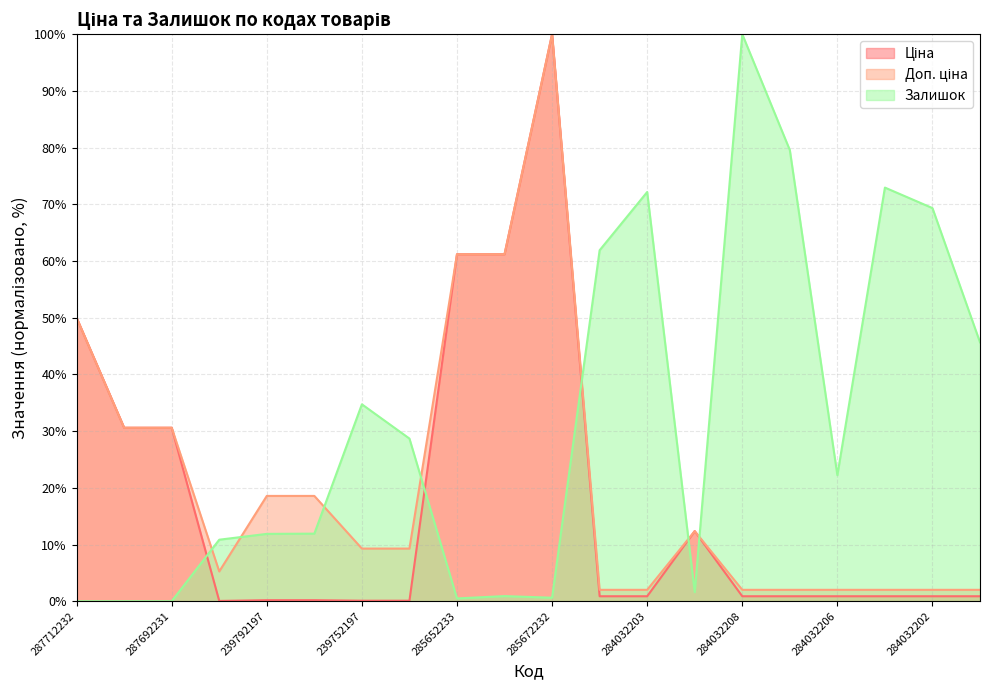

The Залишок series shows 34.7 at 239752197. True or false?

True